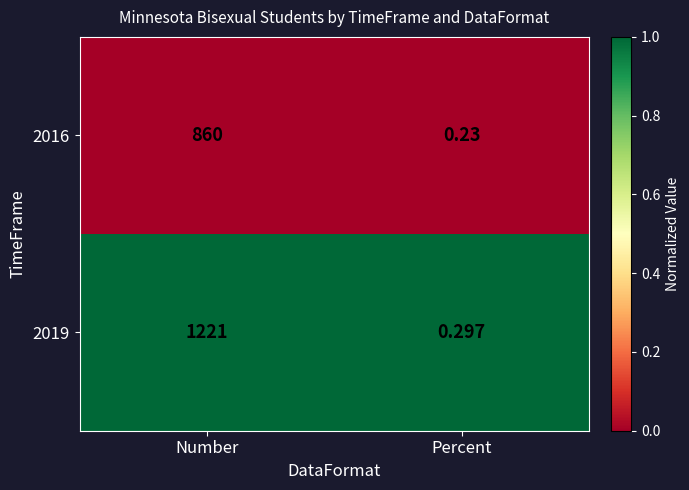

At which category does the chart reach its peak across all series?

Number